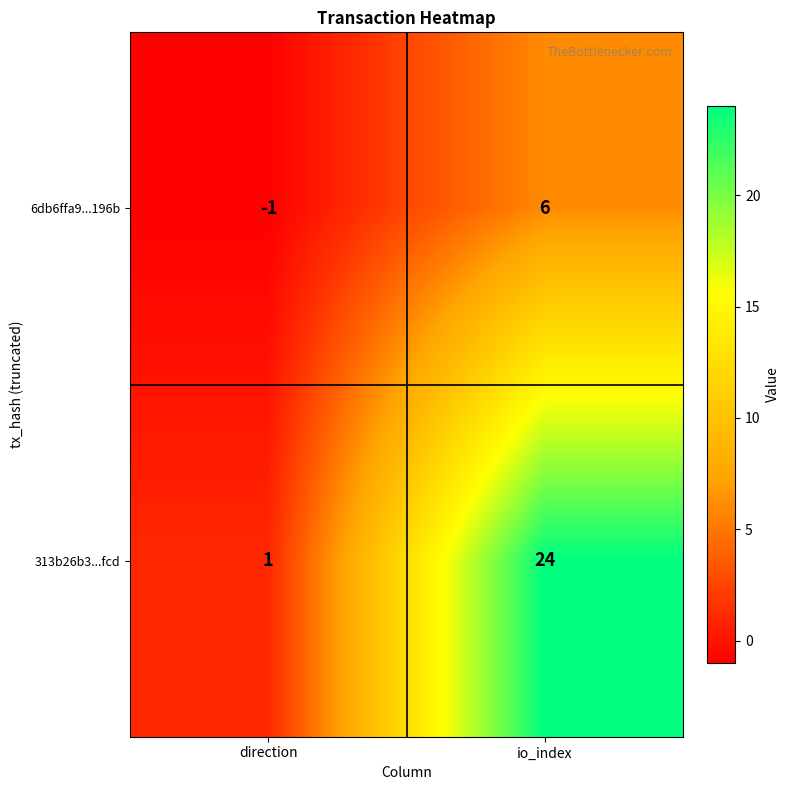

Reading left to right, transcribe all the data shown in this chart.

6db6ffa9...196b: -1	6
313b26b3...fcd: 1	24